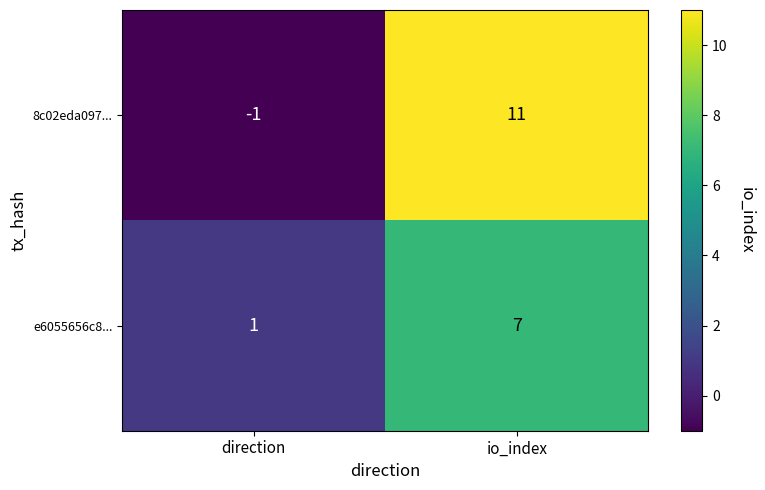

What is the sum of the 8c02eda097... values at io_index and direction?

10